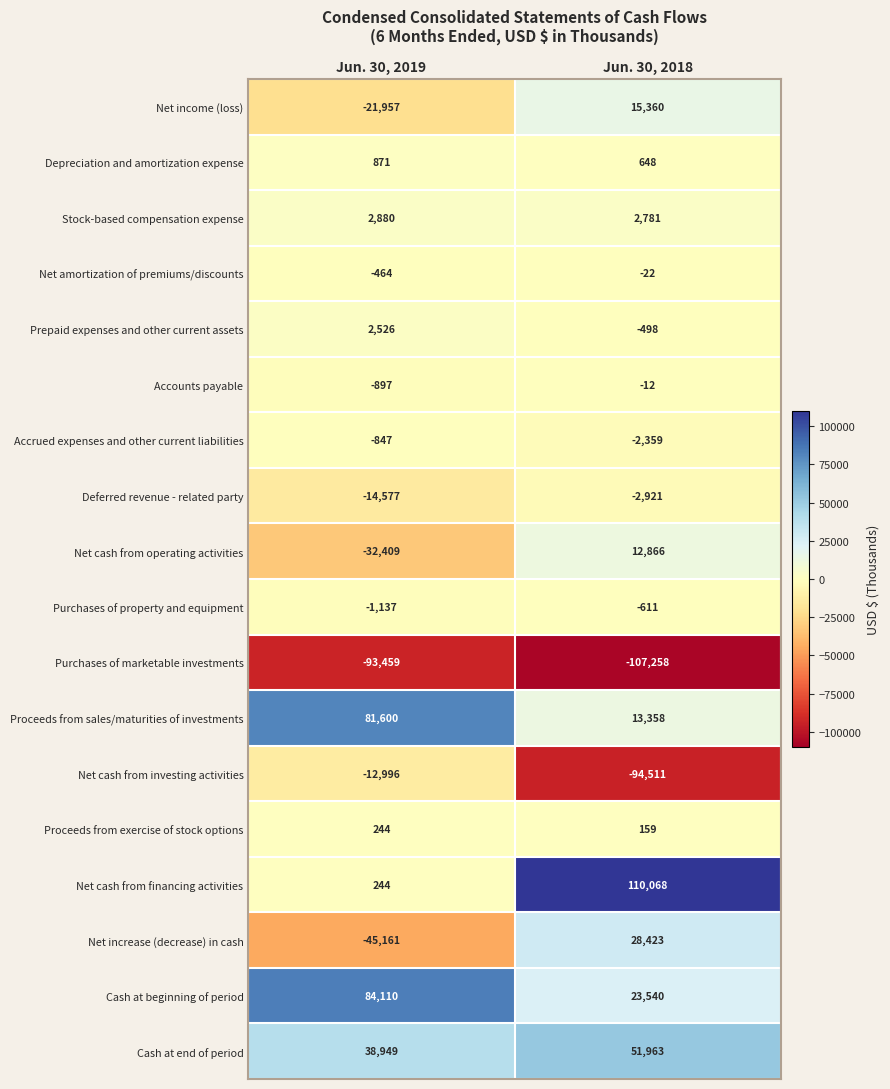

Read the Accounts payable value at Jun. 30, 2019, to the nearest 10.

-900